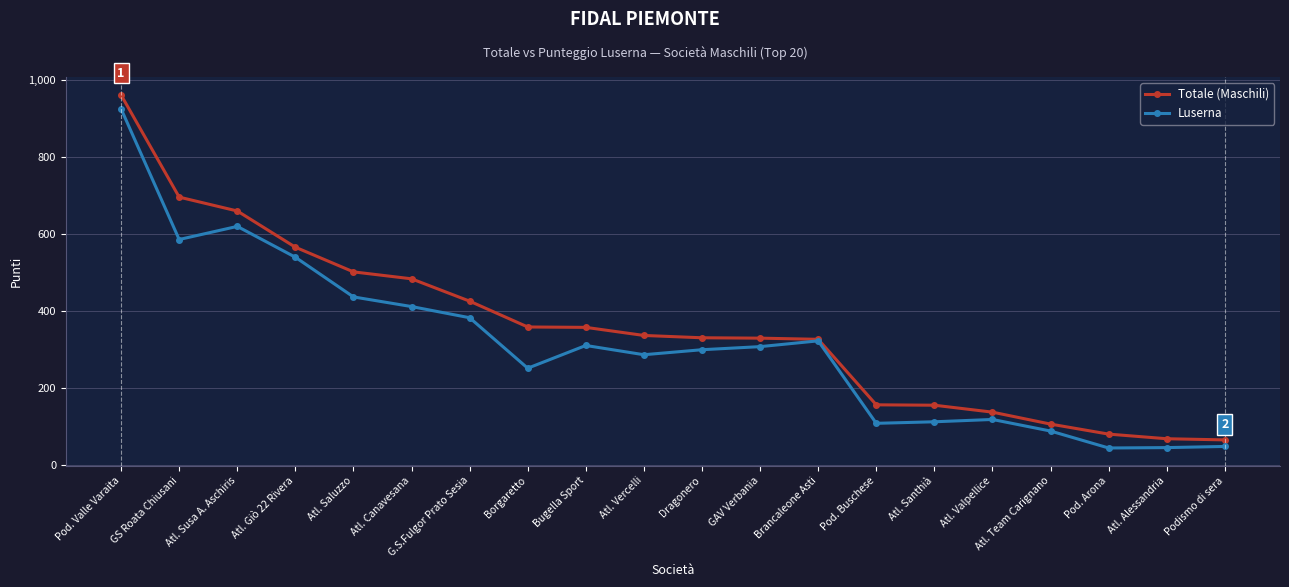

Rank the series by their maximum value, from highest to lowest.

Totale (Maschili), Luserna